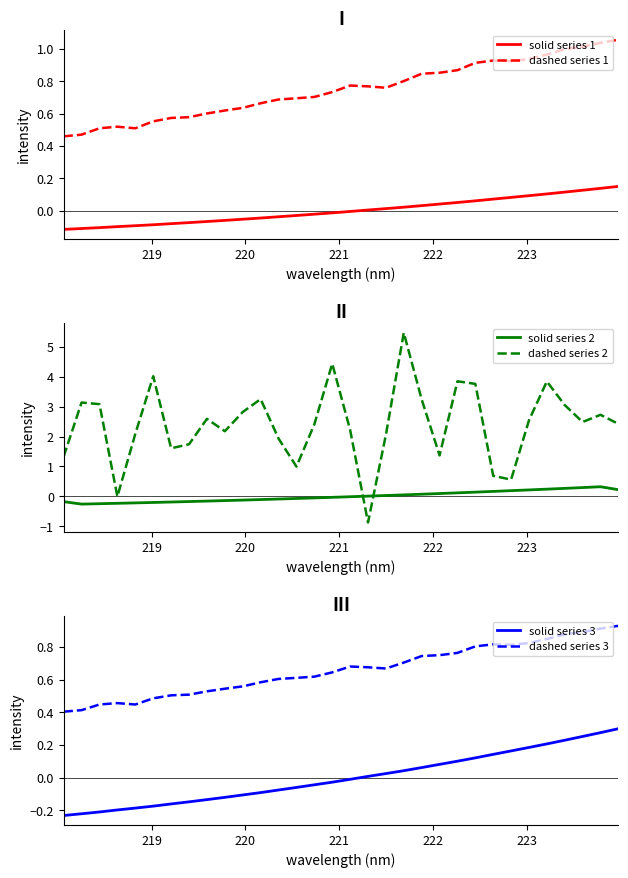

True or false: solid series 1 and dashed series 1 cross at least once.

False